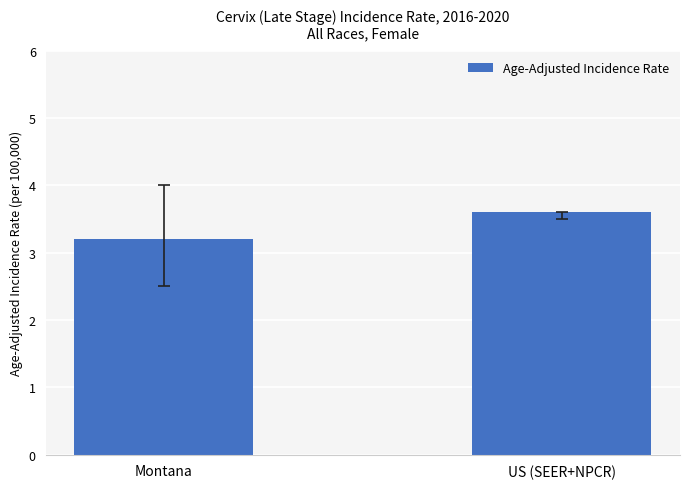

What is the change in value from Montana to US (SEER+NPCR)?

+0.4